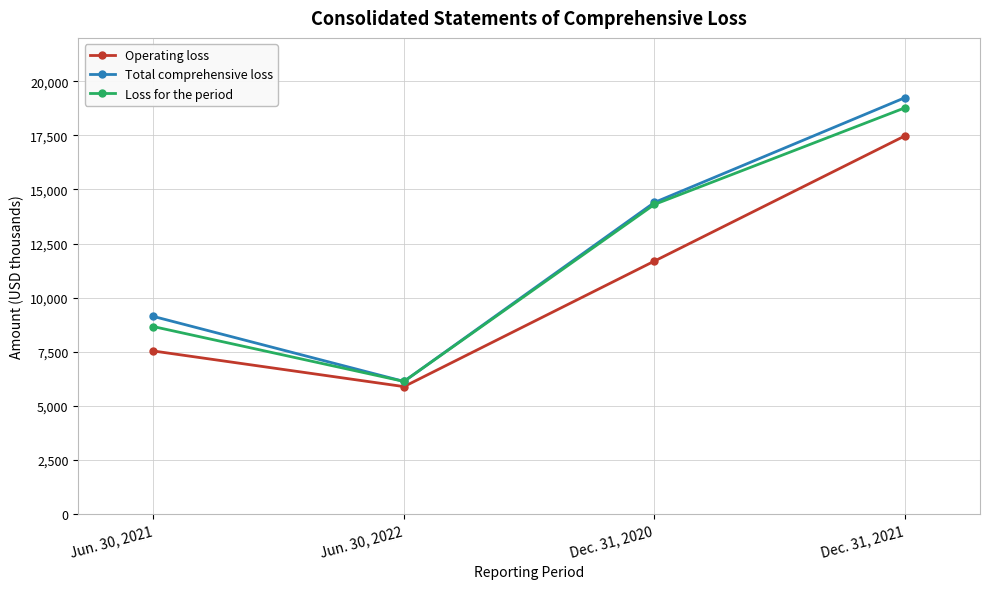

At which category does Total comprehensive loss reach its first local valley?

Jun. 30, 2022